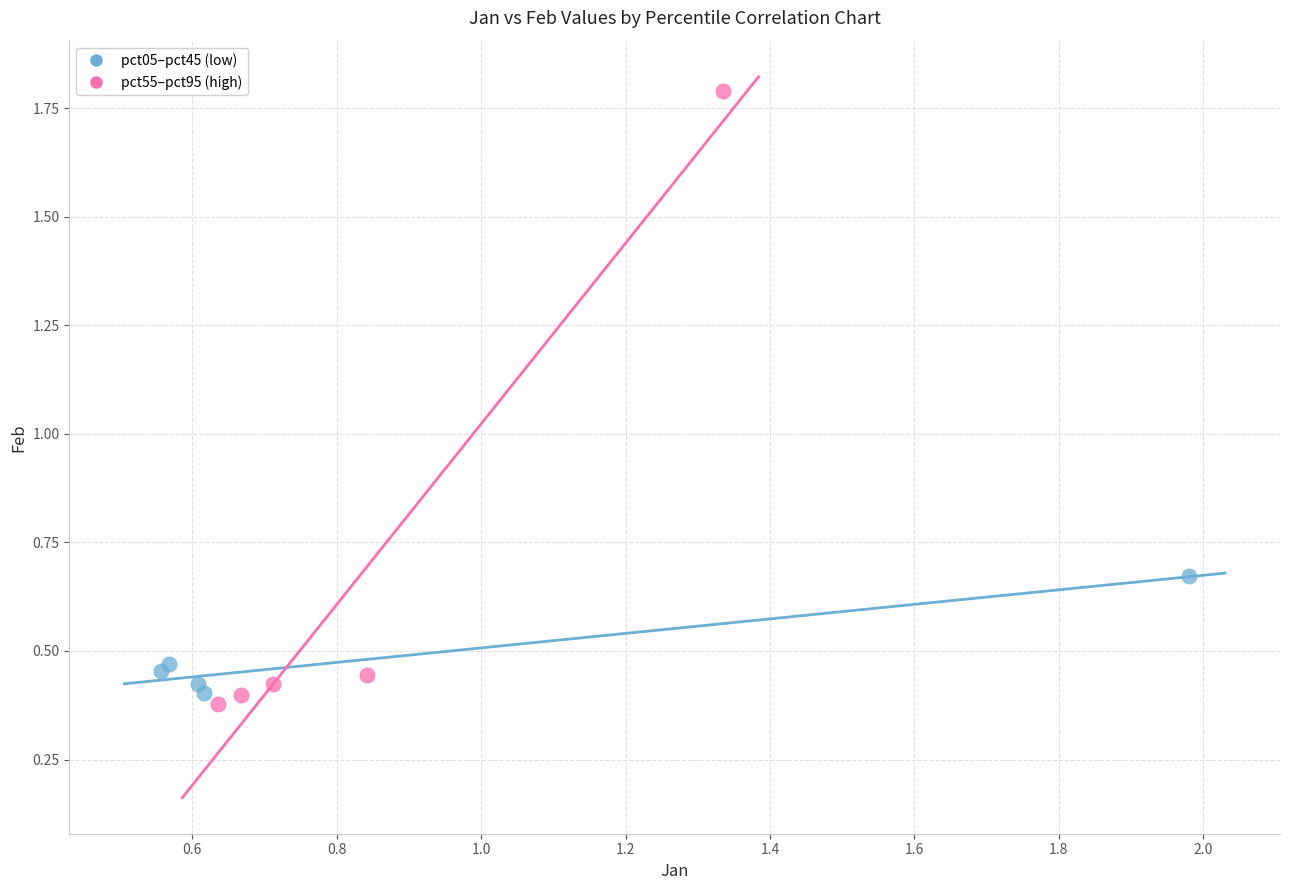

Which series reaches the minimum Y coordinate?

pct55–pct95 (high)